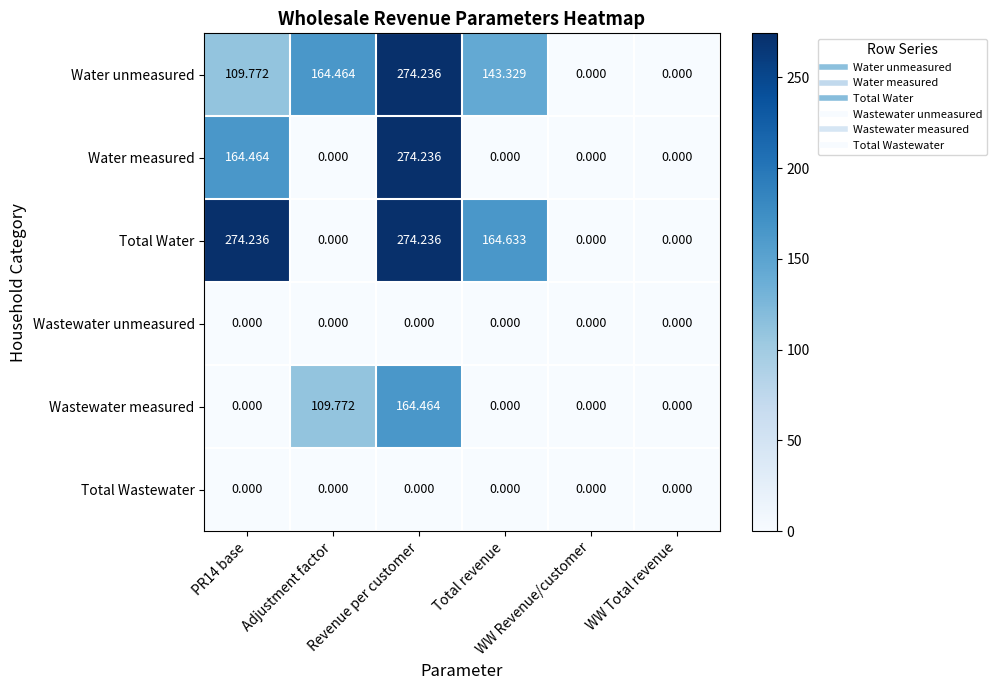

Which series has the largest total across all categories?

Total Water